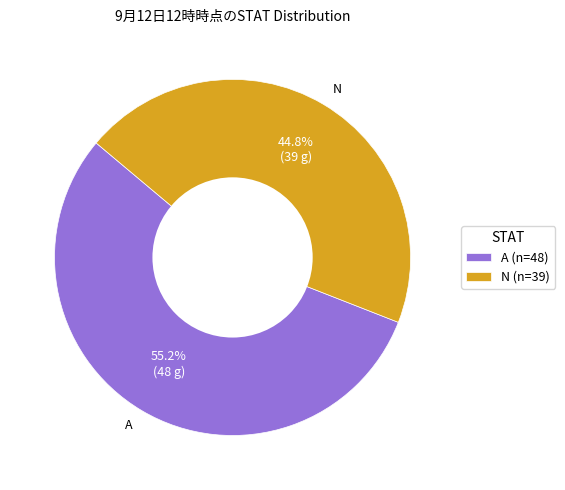

Combined, what portion of the pie is N and A?

100.0%